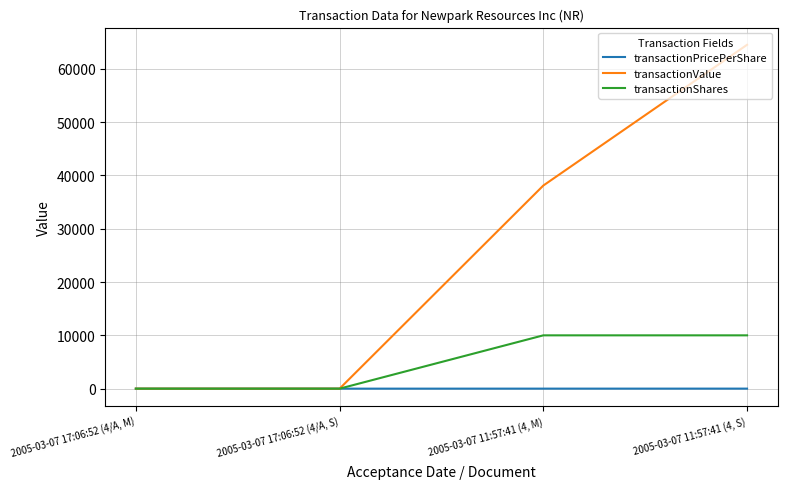

At how many categories does at least one series exceed 3827?

2